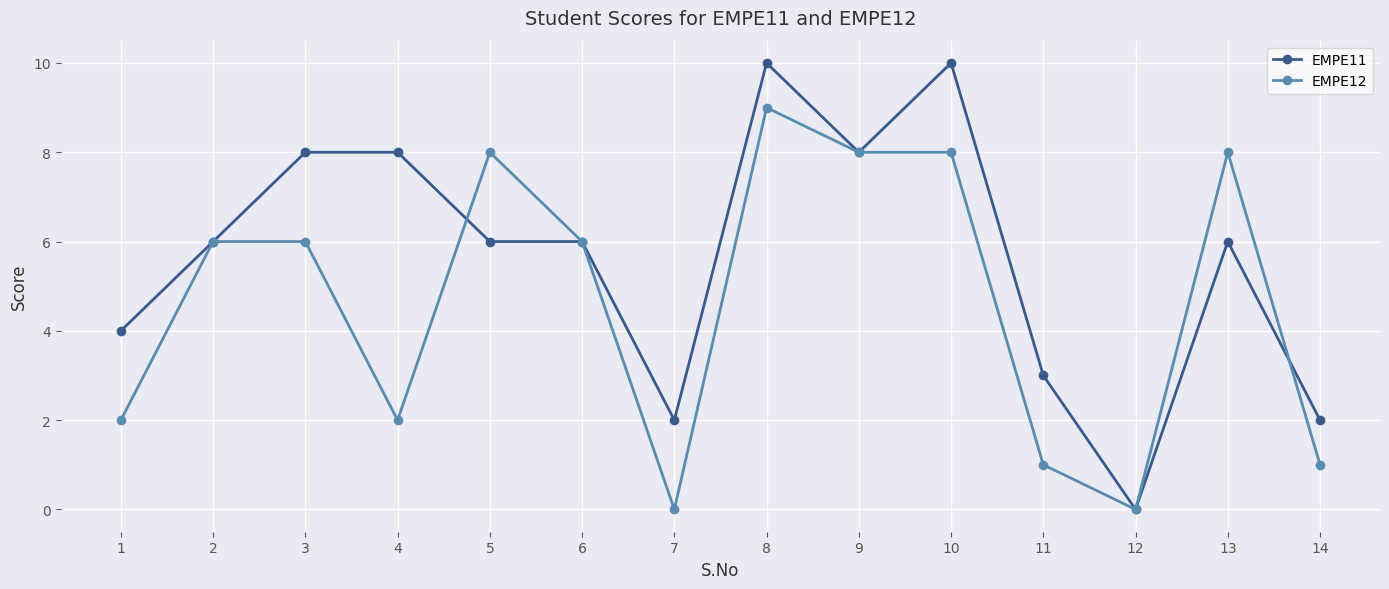

Reading left to right, list all the values displayed in this chart.

EMPE11: 4	6	8	8	6	6	2	10	8	10	3	0	6	2
EMPE12: 2	6	6	2	8	6	0	9	8	8	1	0	8	1